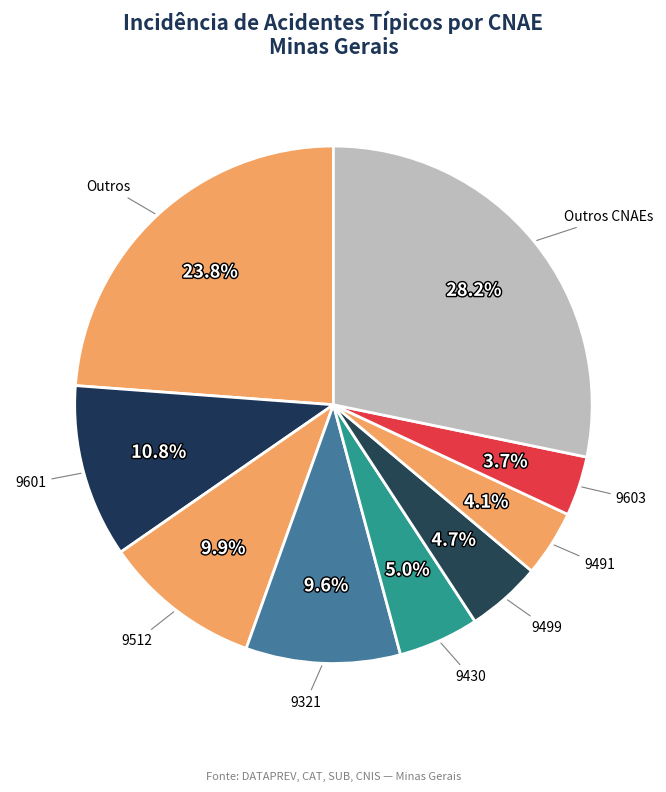

Approximately how many times larger is the value at 9601 compared to Outros CNAEs?

0.4